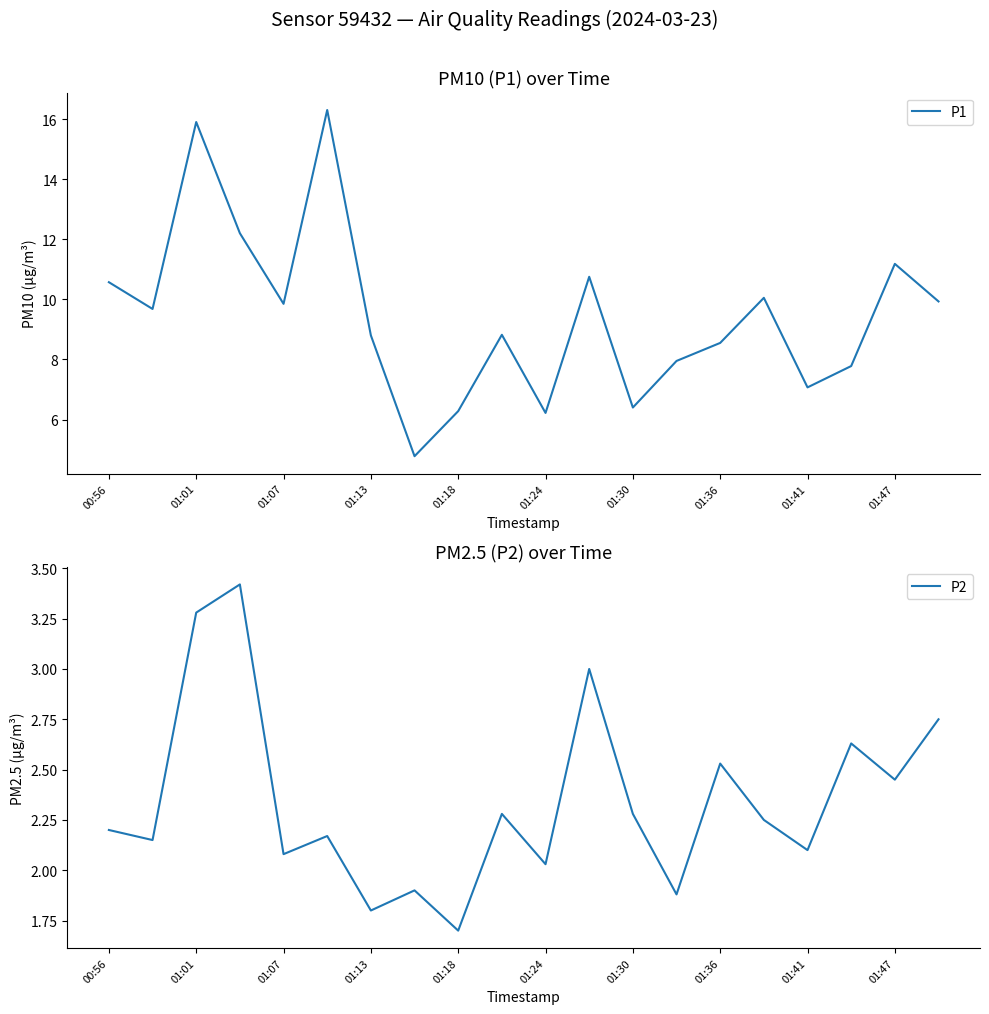

Reading left to right, transcribe all the data shown in this chart.

P1: 10.6	9.7	15.9	12.2	9.8	16.3	8.8	4.8	6.3	8.8	6.2	10.8	6.4	8.0	8.6	10.1	7.1	7.8	11.2	9.9
P2: 2.2	2.1	3.3	3.4	2.1	2.2	1.8	1.9	1.7	2.3	2.0	3.0	2.3	1.9	2.5	2.2	2.1	2.6	2.5	2.8